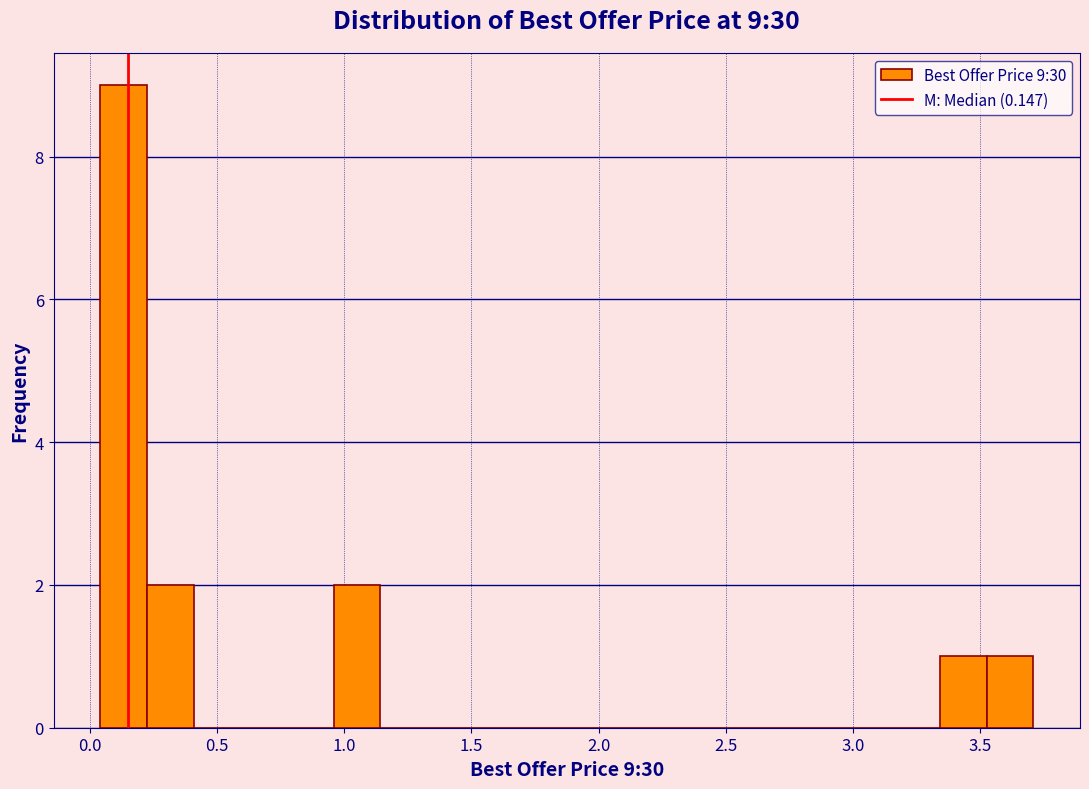

Read against the x-axis, roughly where is the centre of the tallest bar?

0.15